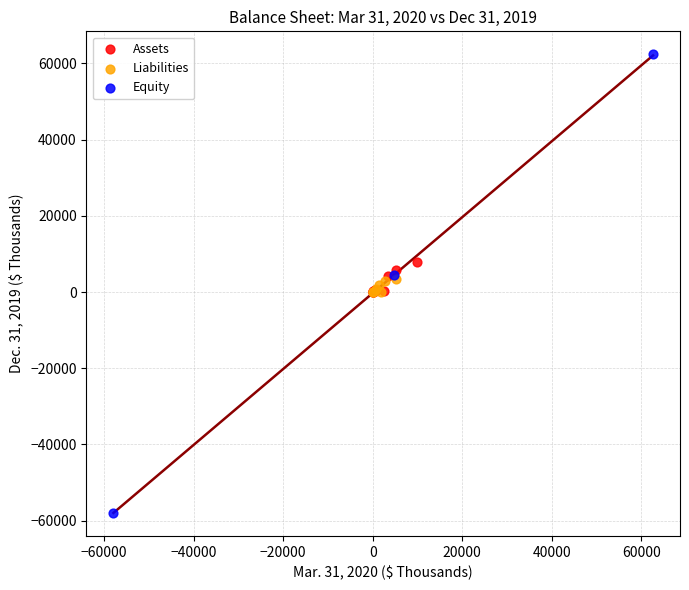

Which series reaches the minimum Y coordinate?

Equity